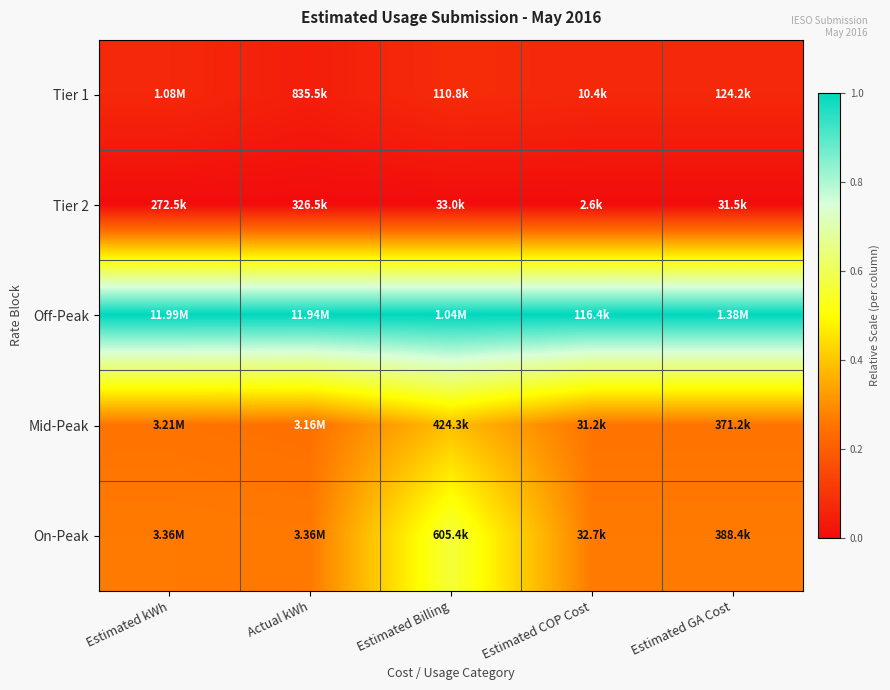

Reading left to right, what are all the values shown in this chart?

Tier 1: Estimated kWh=0.1	Actual kWh=0.0	Estimated Billing=0.1	Estimated COP Cost=0.1	Estimated GA Cost=0.1
Tier 2: Estimated kWh=0.0	Actual kWh=0.0	Estimated Billing=0.0	Estimated COP Cost=0.0	Estimated GA Cost=0.0
Off-Peak: Estimated kWh=1.0	Actual kWh=1.0	Estimated Billing=1.0	Estimated COP Cost=1.0	Estimated GA Cost=1.0
Mid-Peak: Estimated kWh=0.3	Actual kWh=0.2	Estimated Billing=0.4	Estimated COP Cost=0.3	Estimated GA Cost=0.3
On-Peak: Estimated kWh=0.3	Actual kWh=0.3	Estimated Billing=0.6	Estimated COP Cost=0.3	Estimated GA Cost=0.3